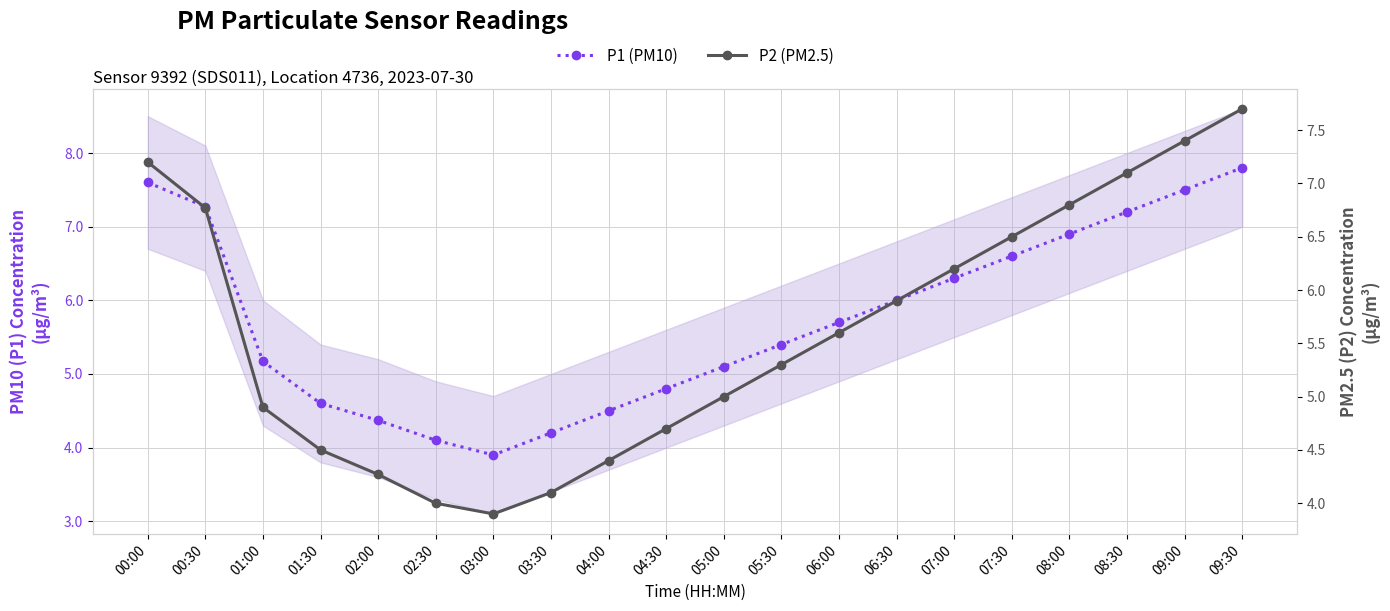

Where does the P1 (PM10) series first go above 5?

00:00